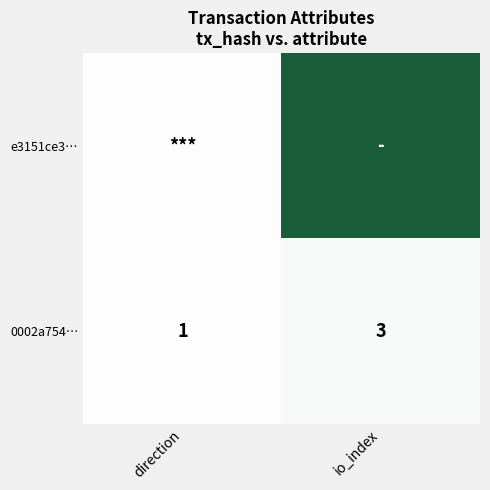

The value of 0002a754… at direction is 1. True or false?

True